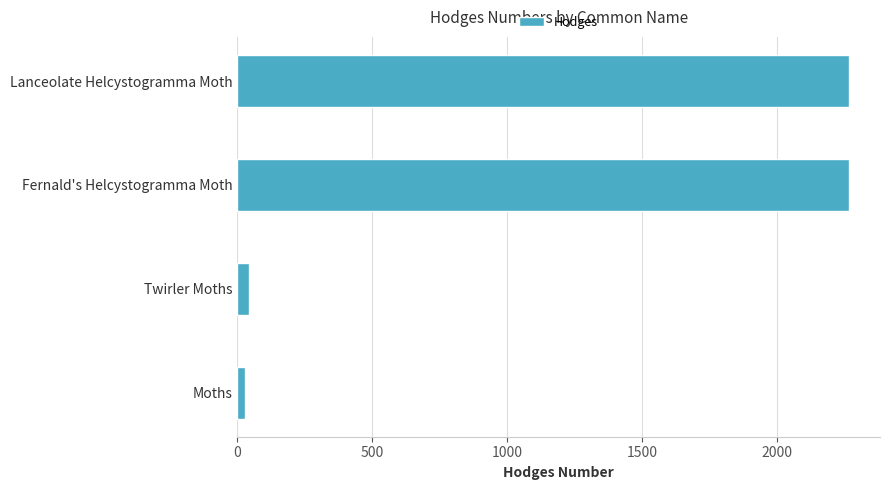

What is the approximate value at Fernald's Helcystogramma Moth?

2267.0